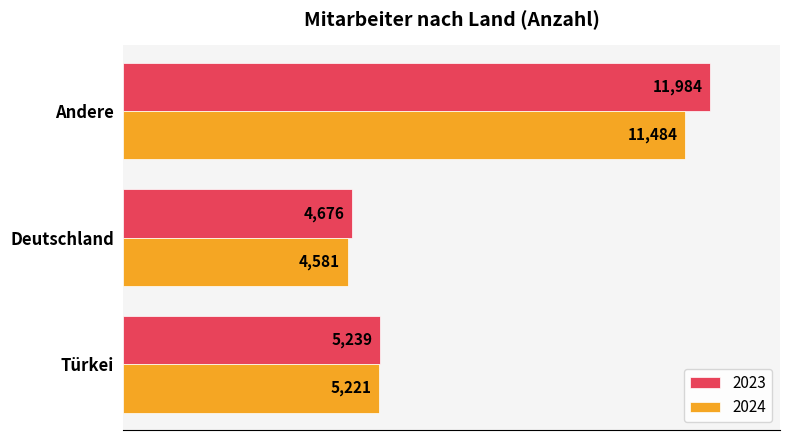

Which series changed the most between Türkei and Deutschland?

2024